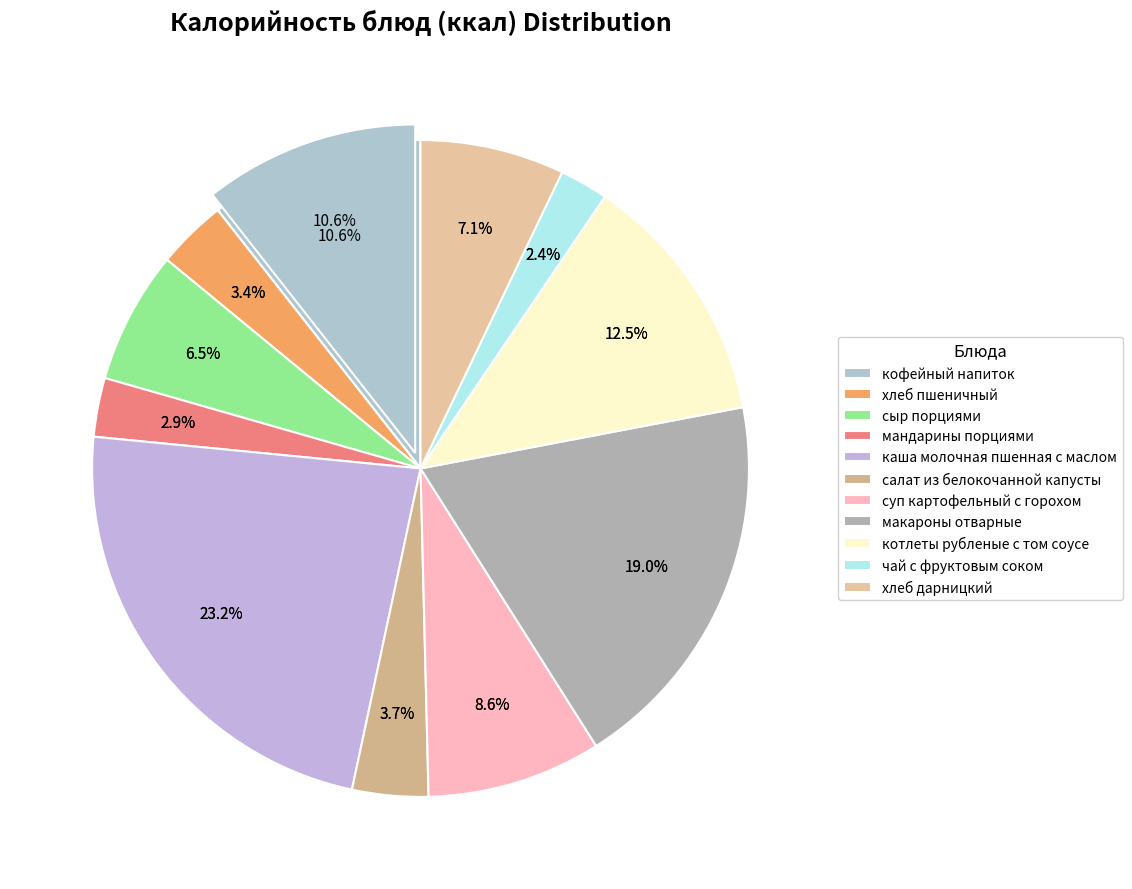

How many slices are in this pie chart?

11